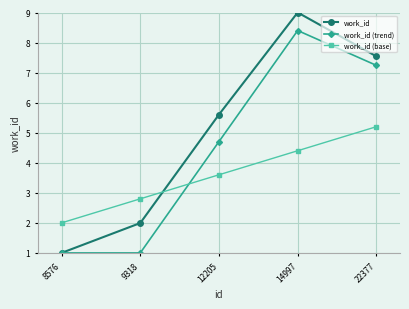

True or false: work_id has a value of 7.5 at 22377.

True